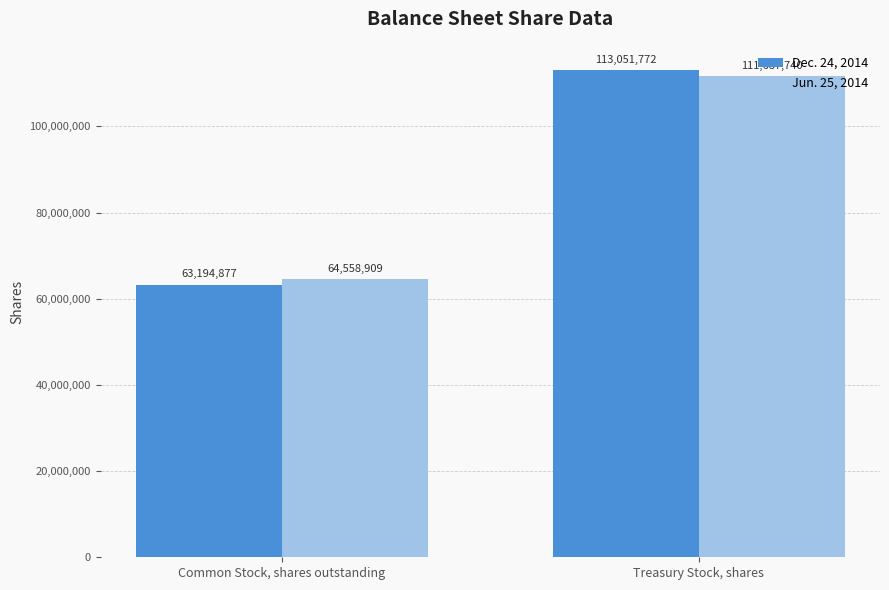

What is the difference between the maximum and minimum values in the Jun. 25, 2014 series?

47128831